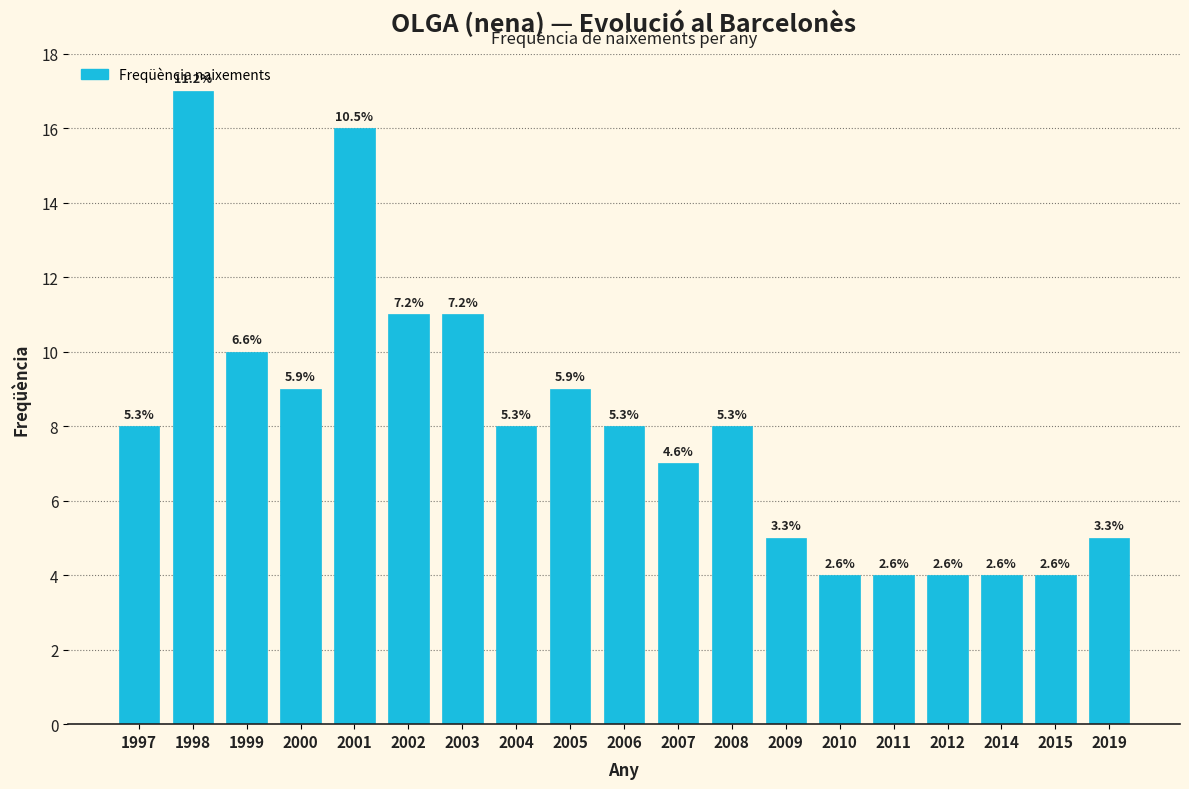

How many bars are there in total?

19